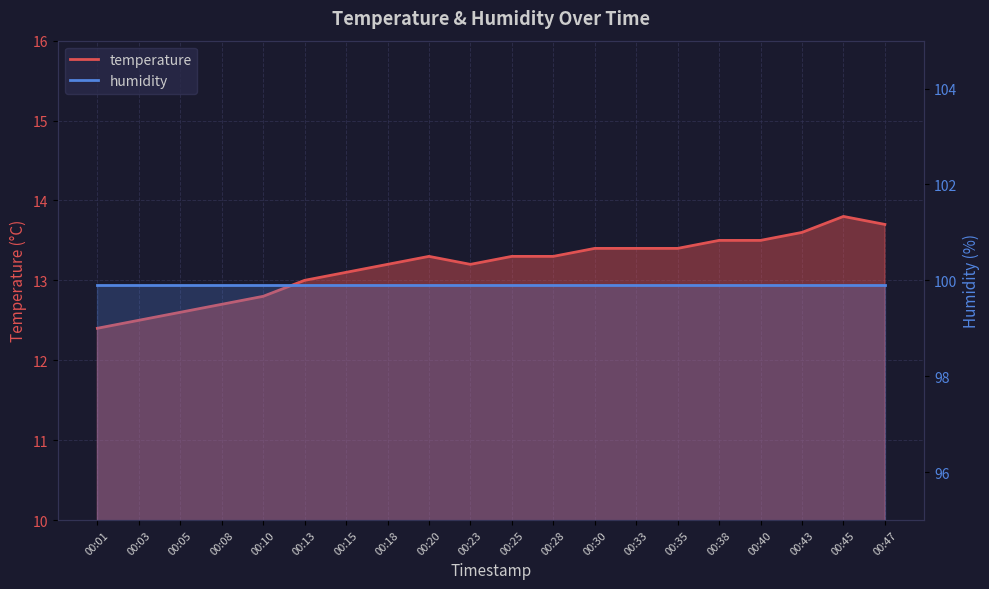

The value at 00:30 is 21.1. True or false?

False